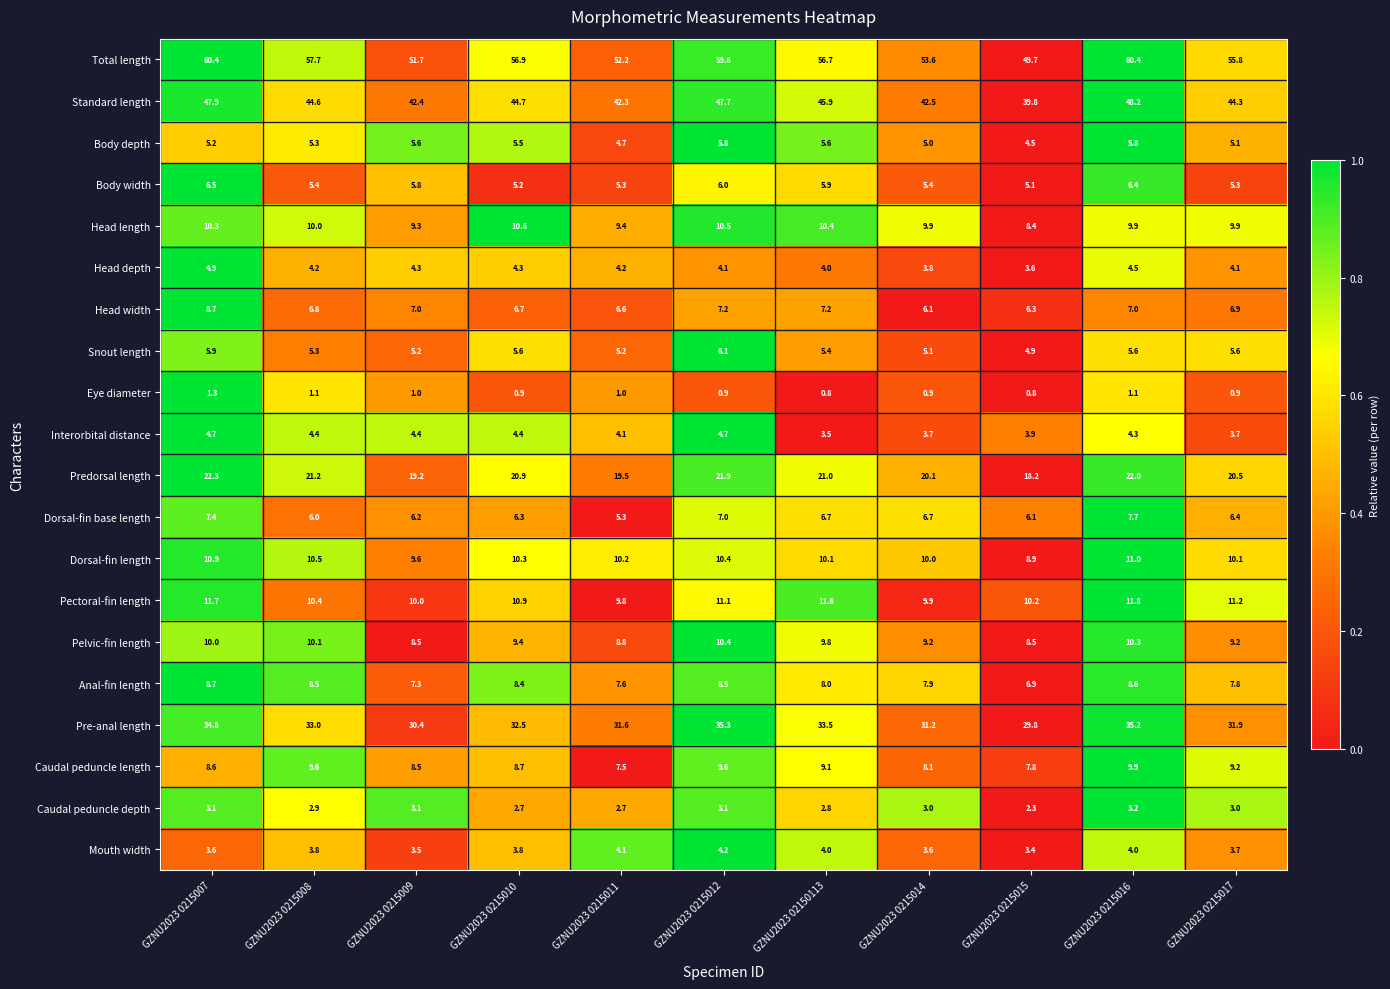

Which series has the largest total across all categories?

Total length